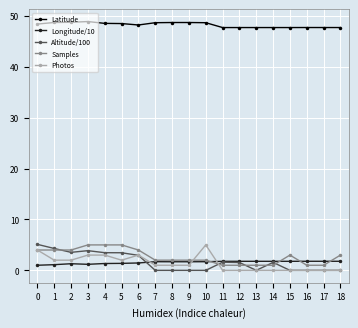

True or false: Longitude/10 and Latitude intersect in this chart.

False